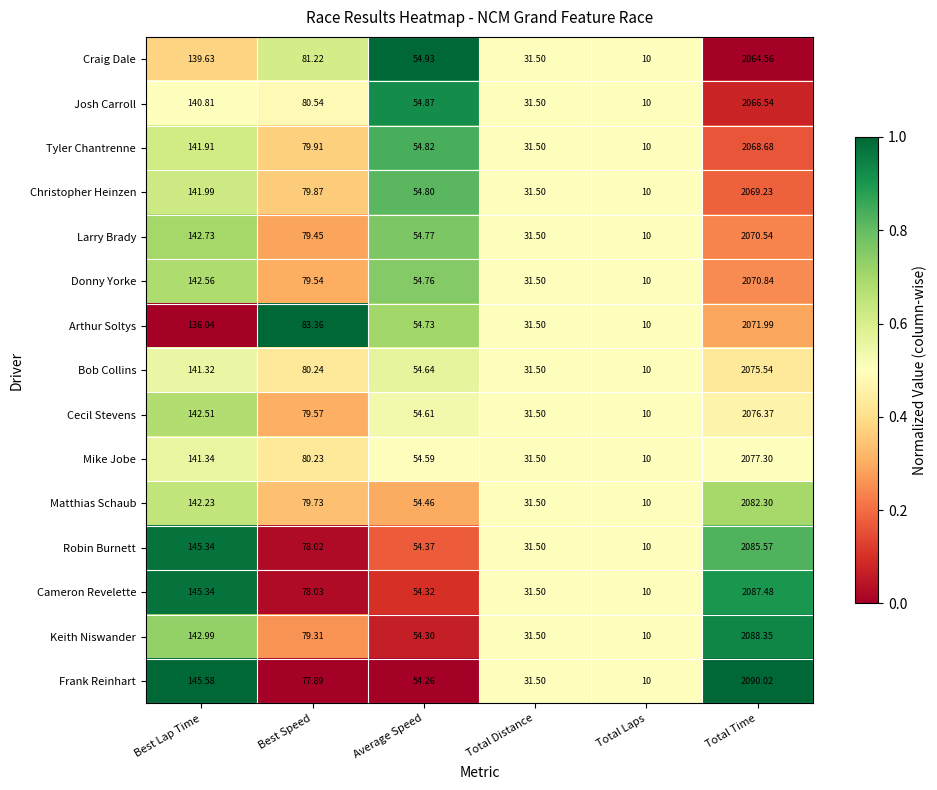

Which series has the widest spread of values?

Frank Reinhart